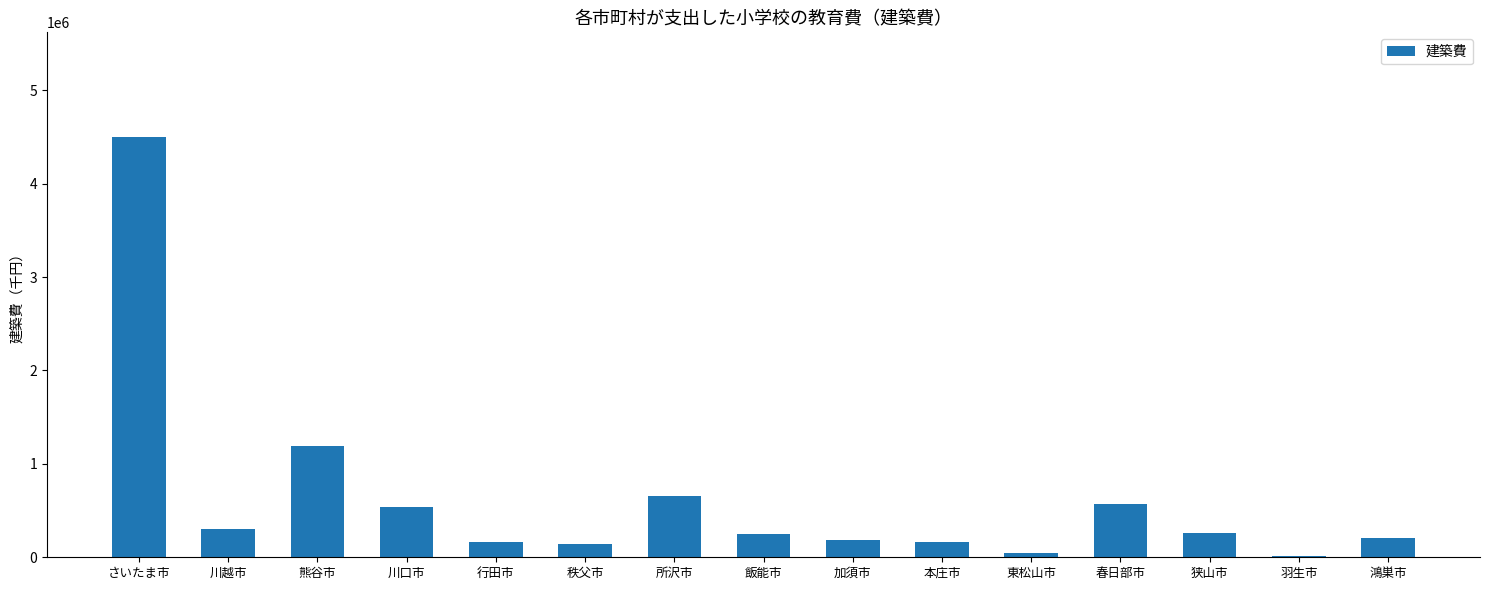

What is the change in value from 所沢市 to 本庄市?

-490684